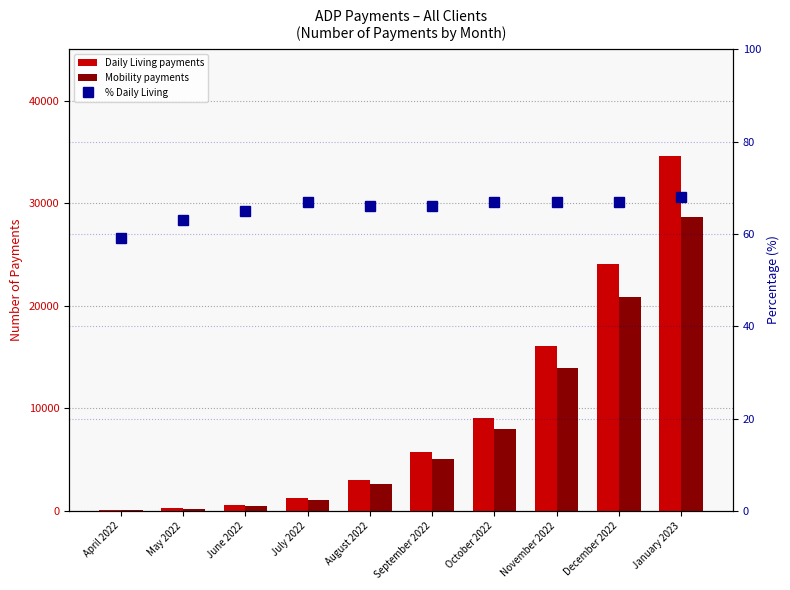

At which label is % Daily Living closest to 63?

May 2022